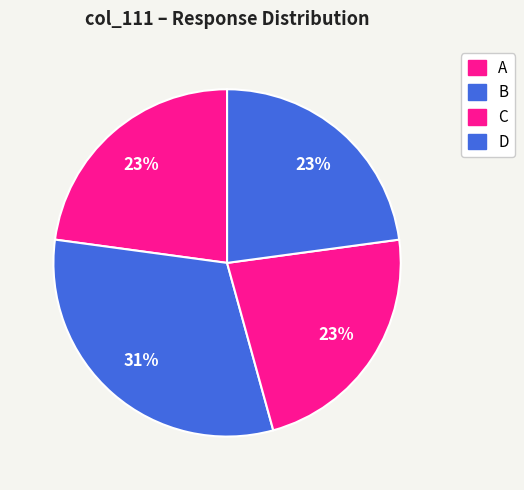

Does any single category account for the majority?

No